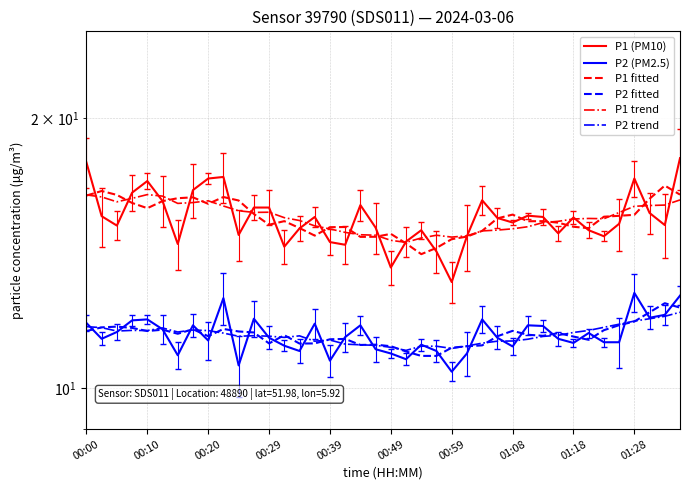

What is the total value across all series at 01:28?

85.2